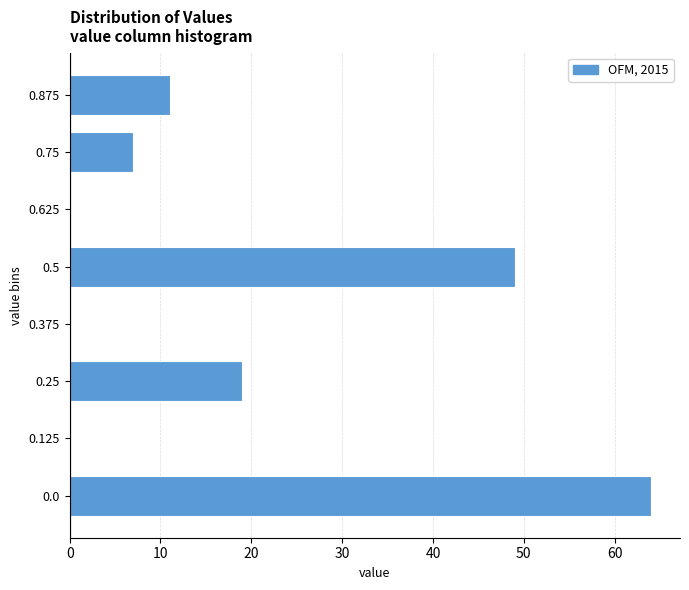

Reading bottom to top, list all the values displayed in this chart.

0.0=64	0.125=0	0.25=19	0.375=0	0.5=49	0.625=0	0.75=7	0.875=11